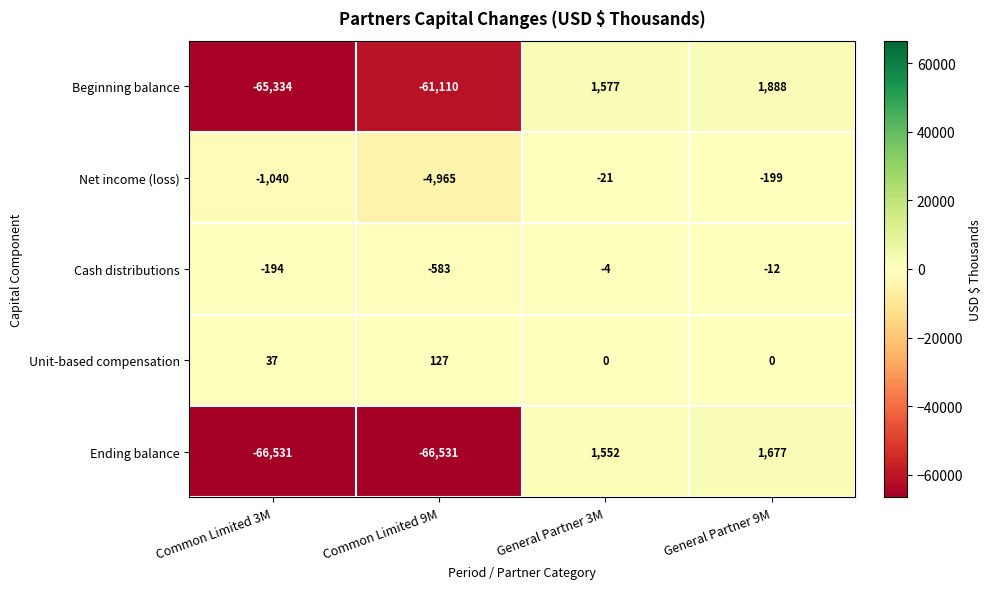

How many distinct data groups are displayed?

5